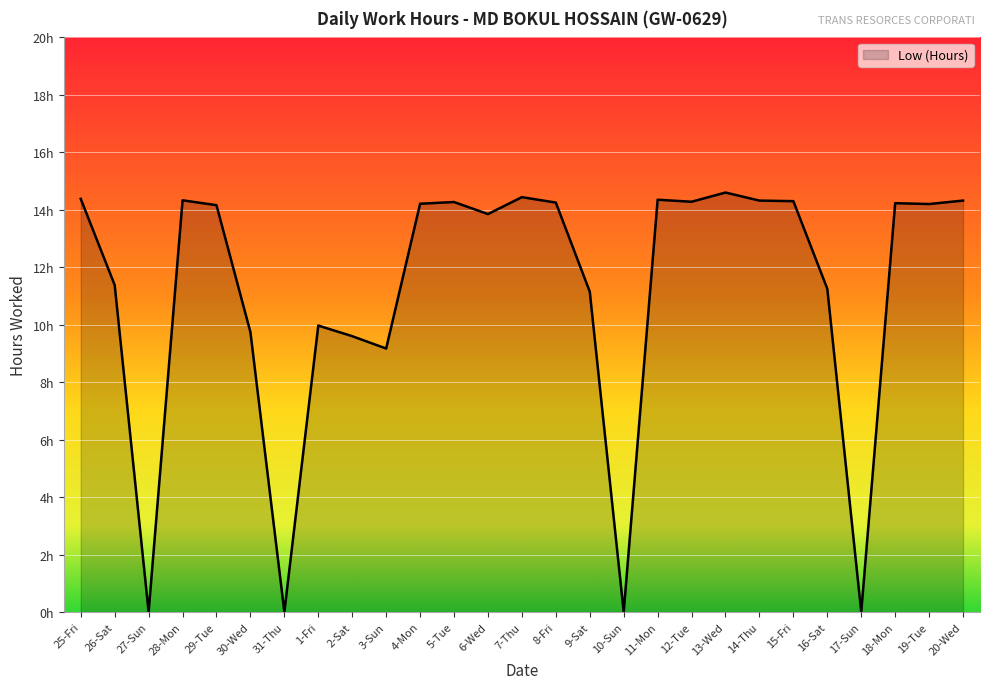

Rank the categories by value from highest to lowest.

13-Wed, 7-Thu, 25-Fri, 11-Mon, 28-Mon, 14-Thu, 20-Wed, 15-Fri, 12-Tue, 5-Tue, 8-Fri, 18-Mon, 4-Mon, 19-Tue, 29-Tue, 6-Wed, 26-Sat, 16-Sat, 9-Sat, 1-Fri, 30-Wed, 2-Sat, 3-Sun, 27-Sun, 31-Thu, 10-Sun, 17-Sun